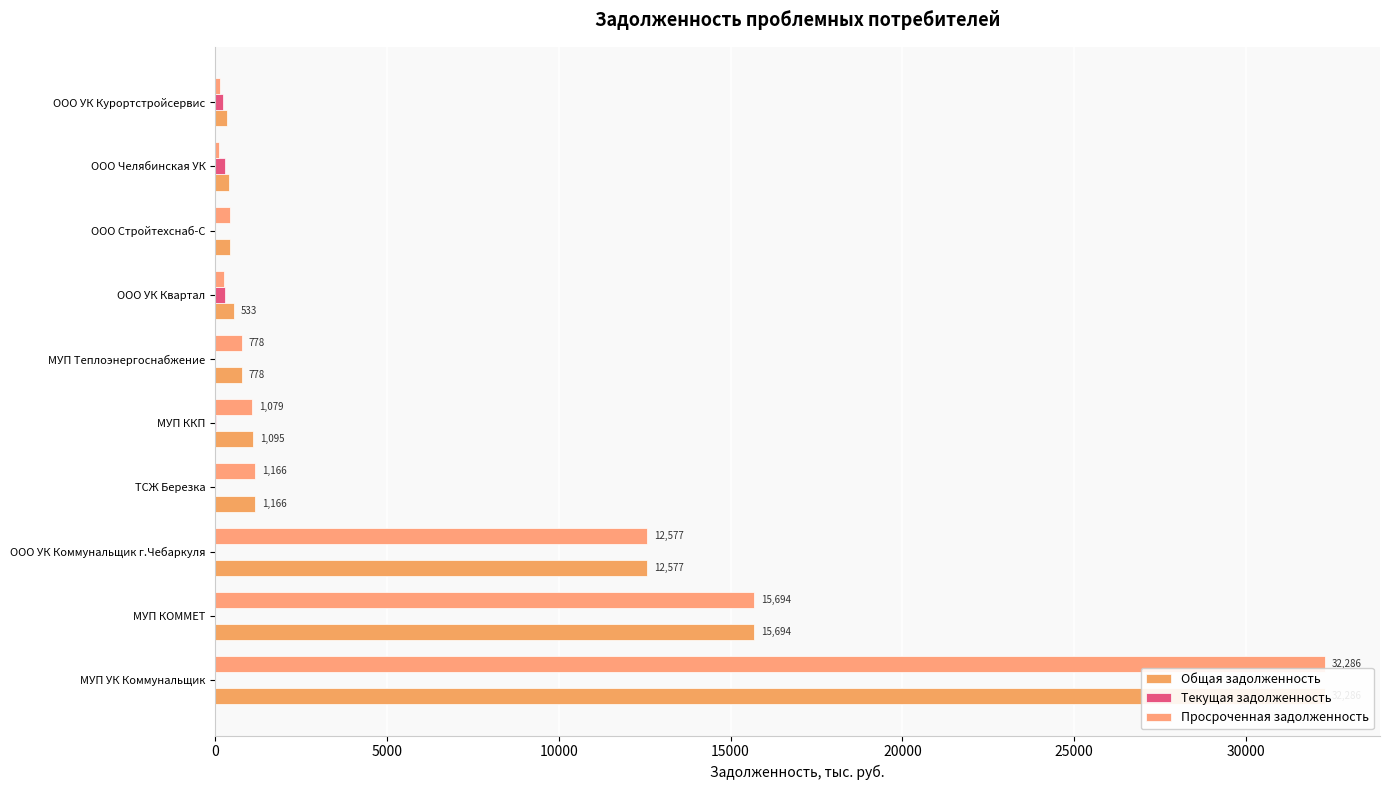

What are all the series names shown in the legend?

Общая задолженность, Текущая задолженность, Просроченная задолженность